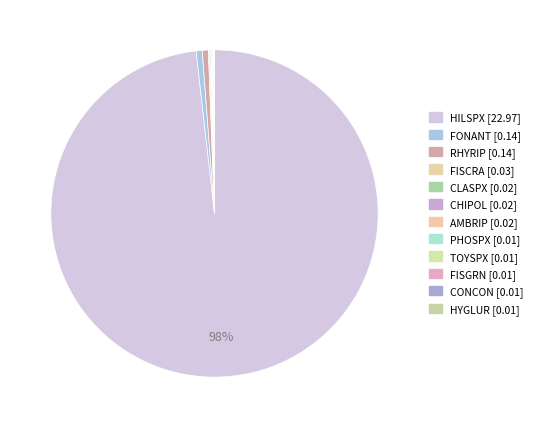

Which category has the smallest portion of the pie?

PHOSPX